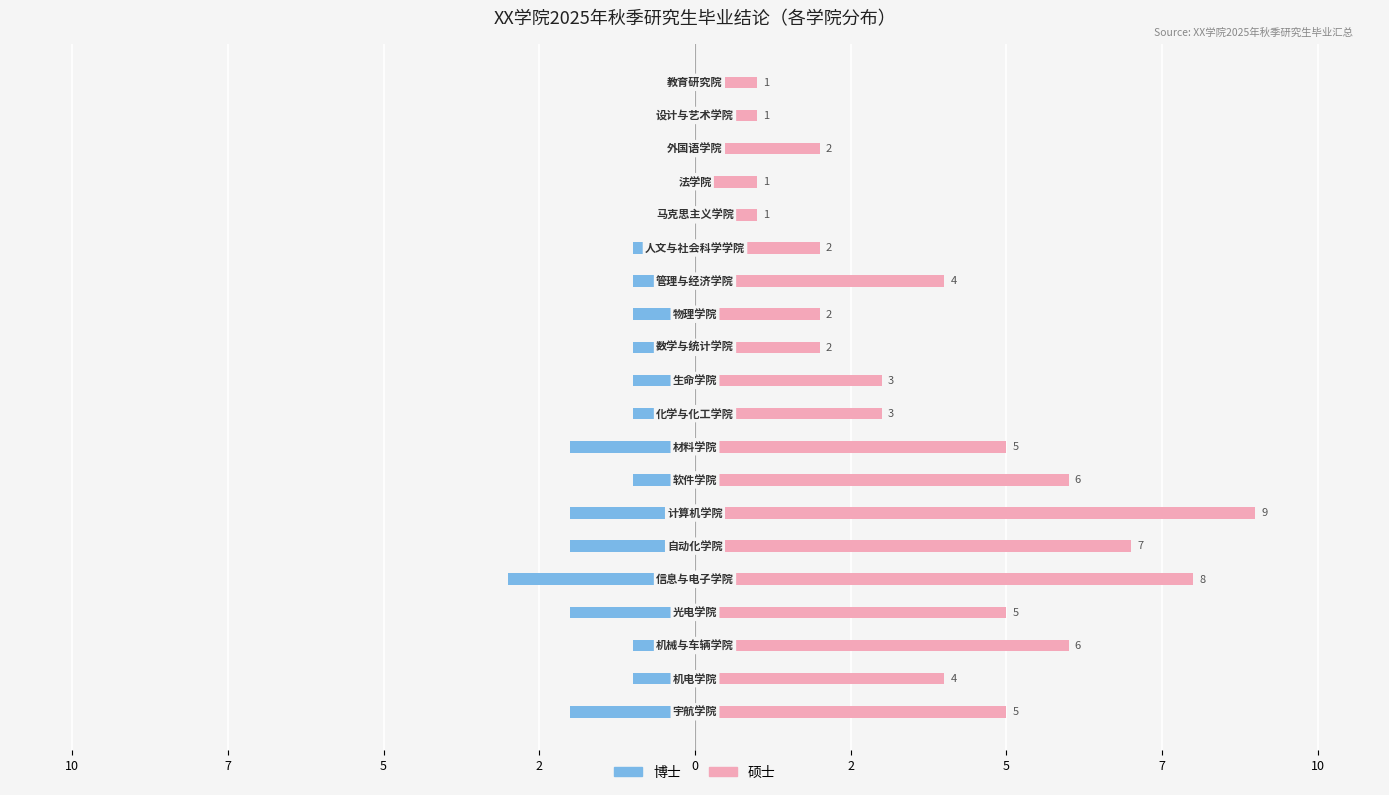

Is the value of 硕士 at 12 greater than the value of 博士 at 7?

Yes